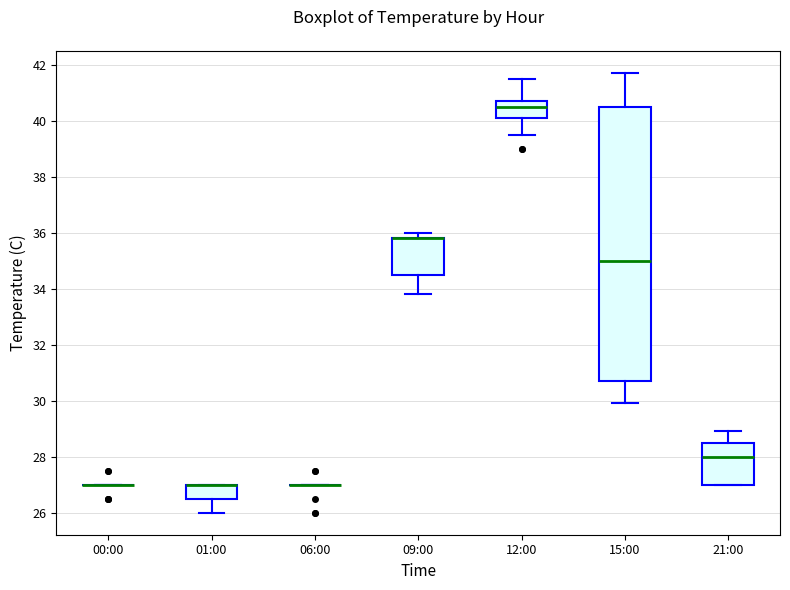

Reading left to right, transcribe this box plot: for each box, give where its median line is, the range the box spans, and where its two whiskers end, as read against the y-axis. The values are not printed on the chart, so give them approximately, as read against the axis.

00:00: box collapsed to a line at 27.0, whiskers 27.0 to 27.0
01:00: median 27.0 (drawn on the box's upper edge), box 26.6 to 27.0, whiskers 26.0 to 27.0
06:00: box collapsed to a line at 27.0, whiskers 27.0 to 27.0
09:00: median 35.8 (drawn on the box's upper edge), box 34.6 to 35.8, whiskers 33.8 to 36.0
12:00: median 40.6, box 40.2 to 40.8, whiskers 39.6 to 41.6
15:00: median 35.0, box 30.8 to 40.6, whiskers 30.0 to 41.8
21:00: median 28.0, box 27.0 to 28.6, whiskers 27.0 to 29.0